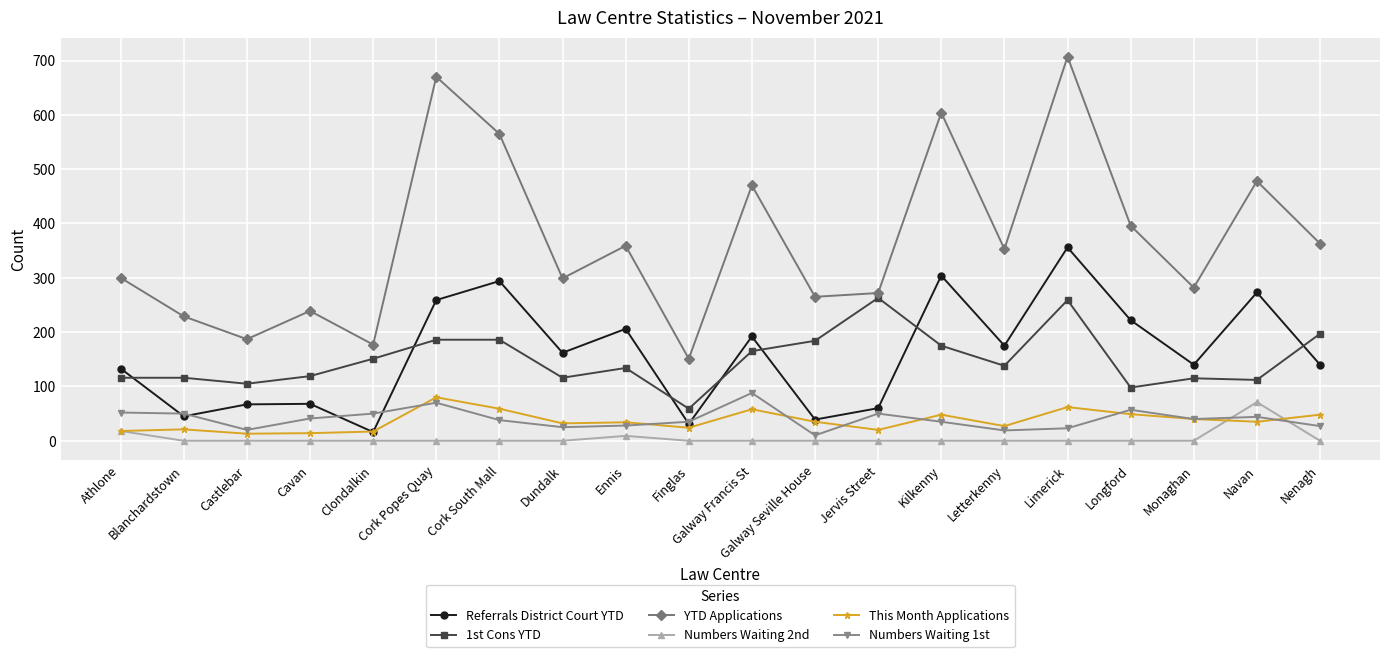

What are all the series names shown in the legend?

Referrals District Court YTD, 1st Cons YTD, YTD Applications, Numbers Waiting 2nd, This Month Applications, Numbers Waiting 1st